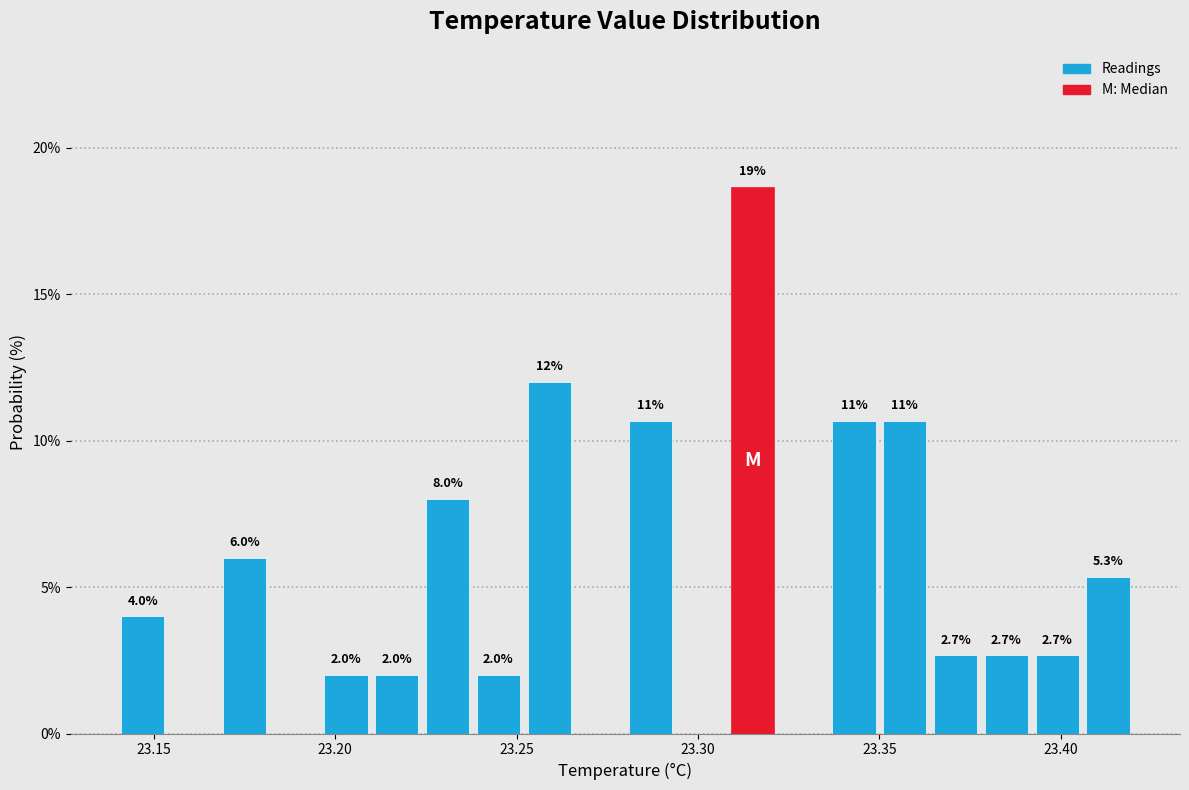

Around what value on the x-axis is the tallest bar? Give the approximate position of its centre, as read against the axis.

23.315